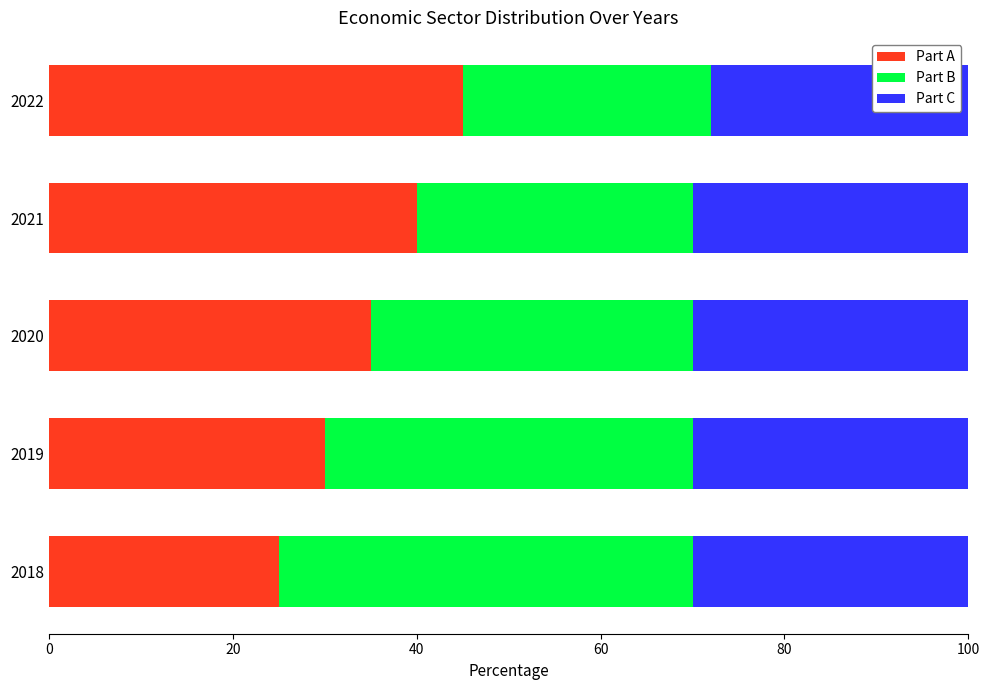

At which label does Part A reach its minimum?

2018